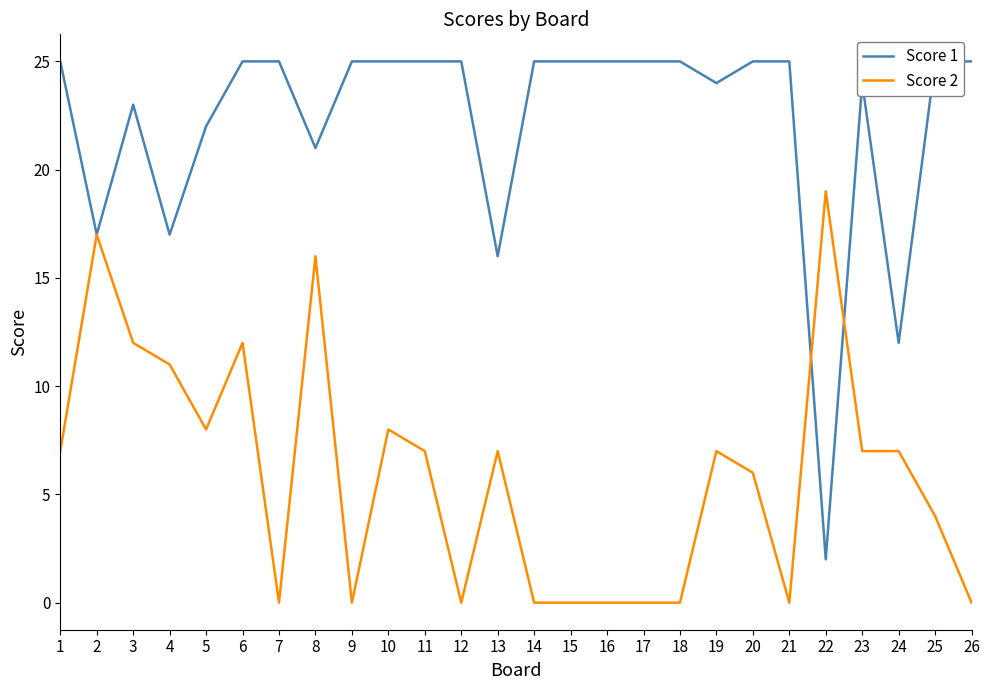

List the series in order of their overall mean, highest first.

Score 1, Score 2